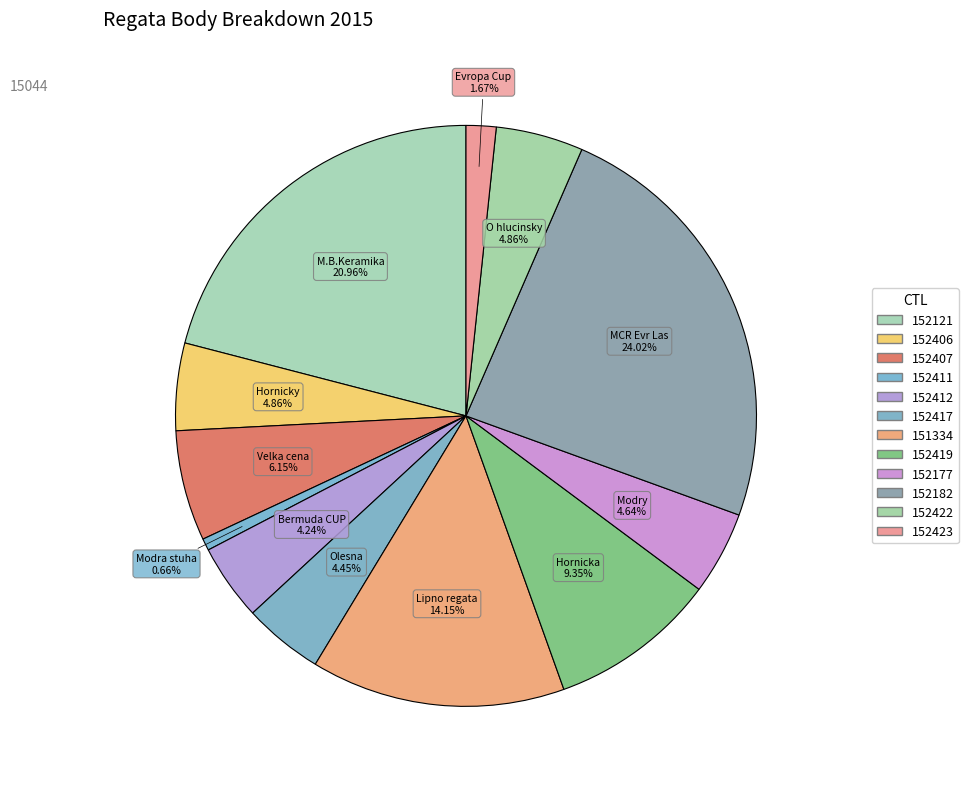

How many slices are in this pie chart?

12